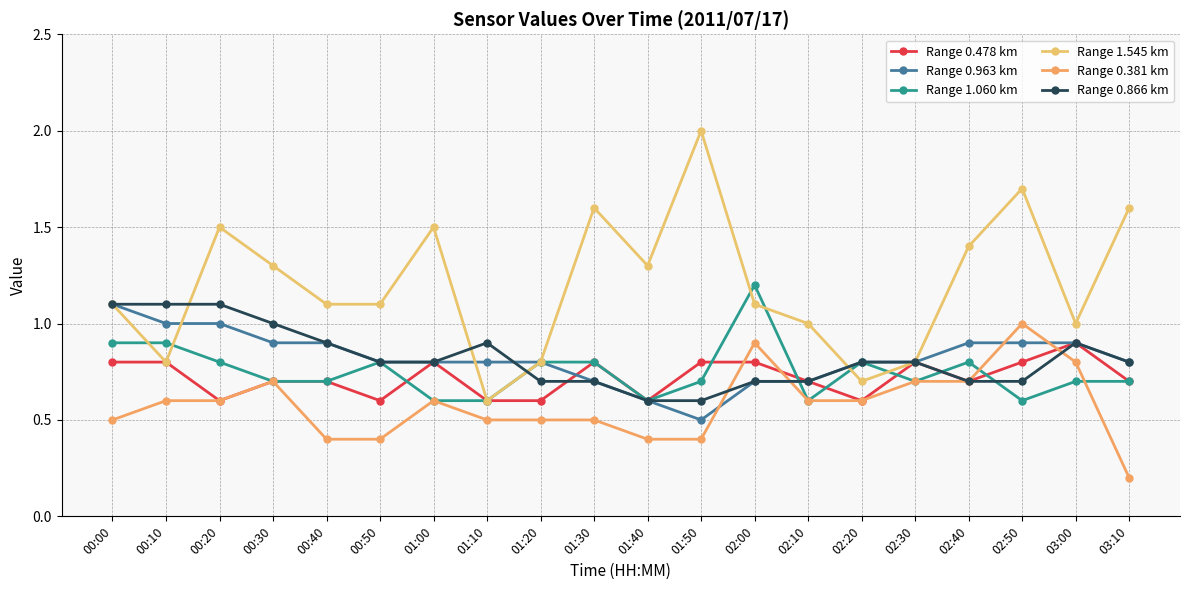

At which label is Range 0.963 km closest to 0?

01:50